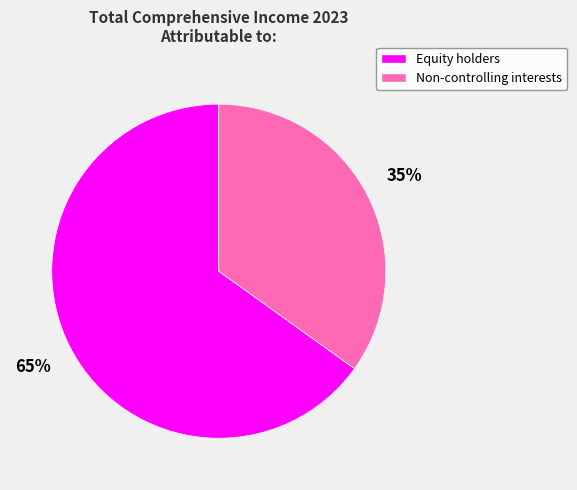

To the nearest percent, what is the difference between the largest and smallest slice percentages?

30%